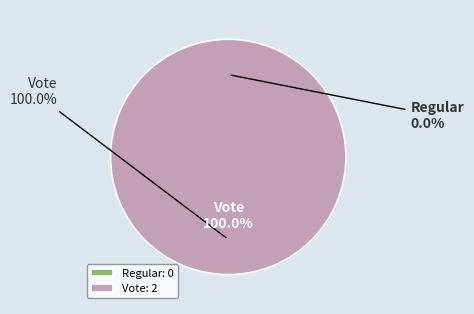

Count the number of slices in the pie.

2